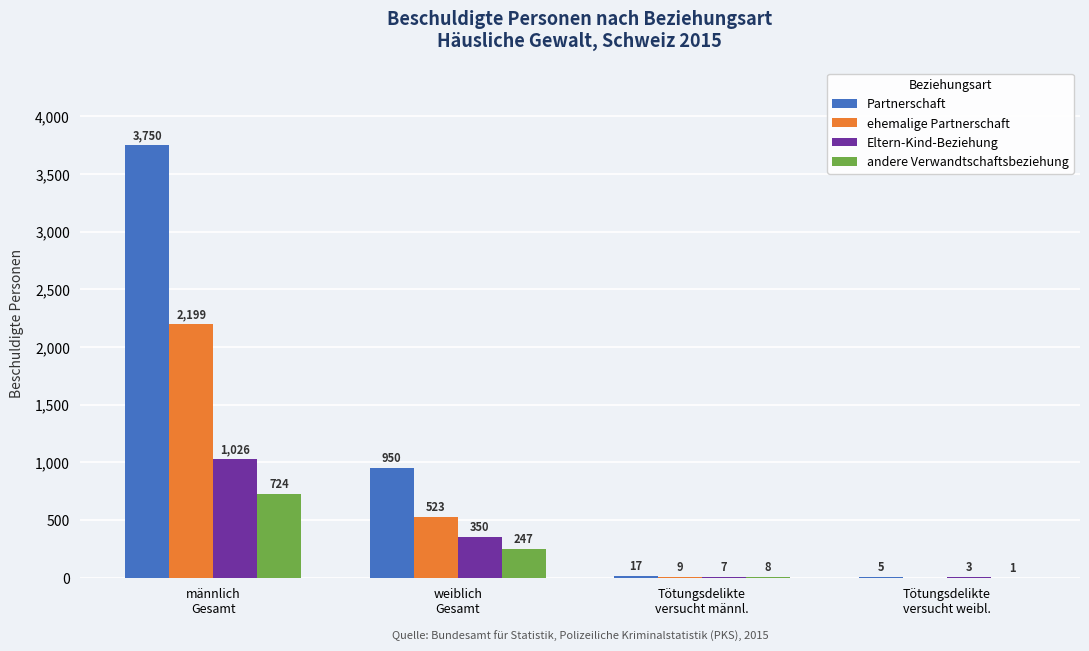

What is the greatest value displayed?

3750